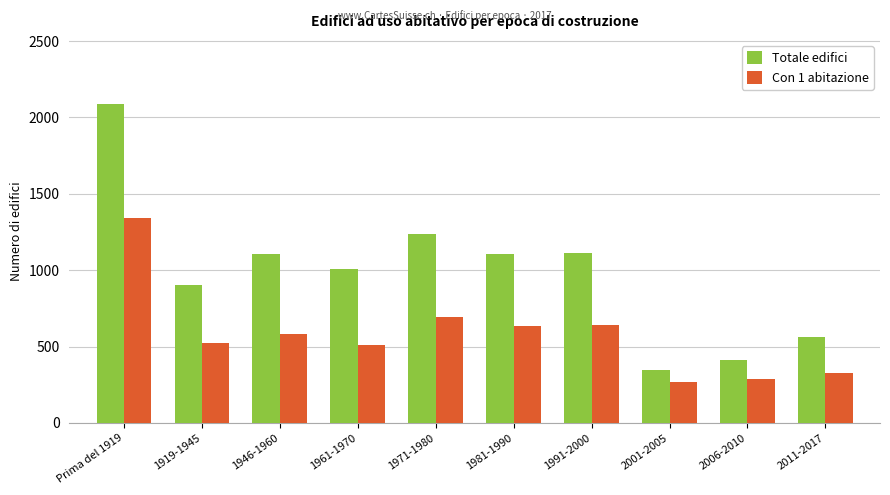

Read the Totale edifici value at 1946-1960, to the nearest 10.

1100